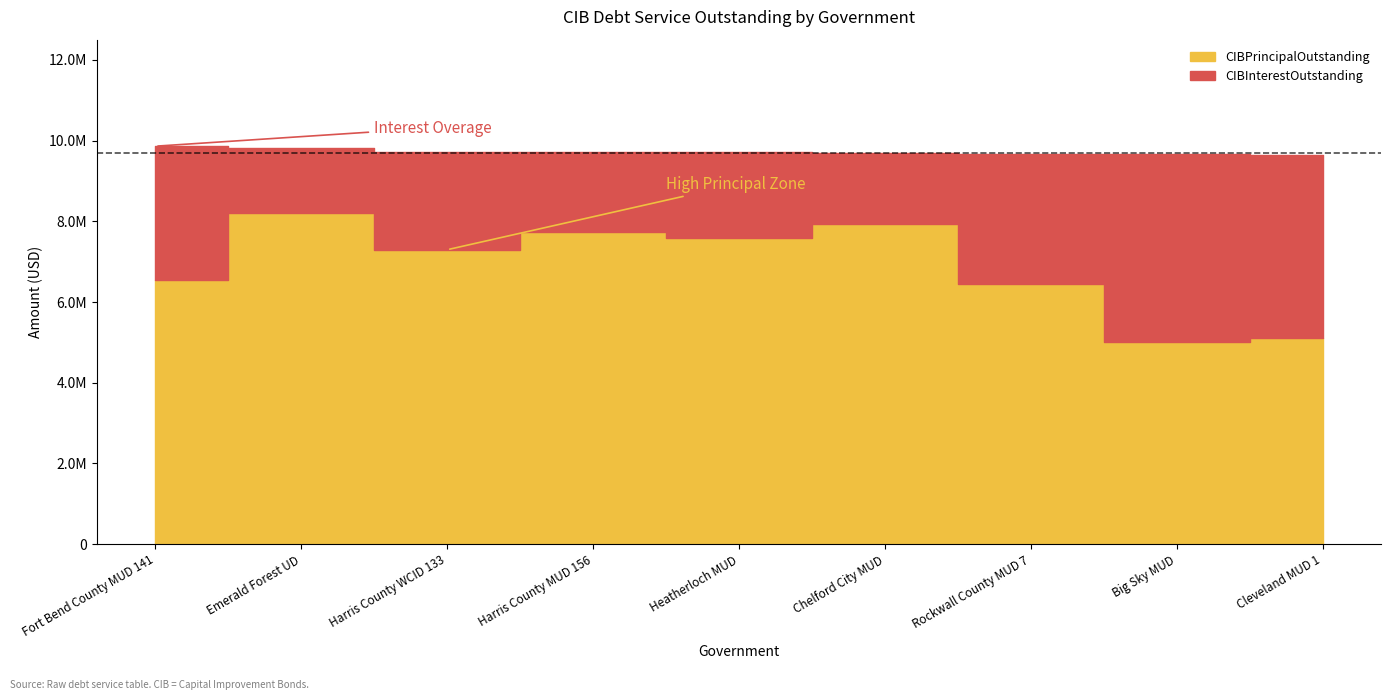

Which category has the lowest value in the CIBPrincipalOutstanding series?

Big Sky MUD